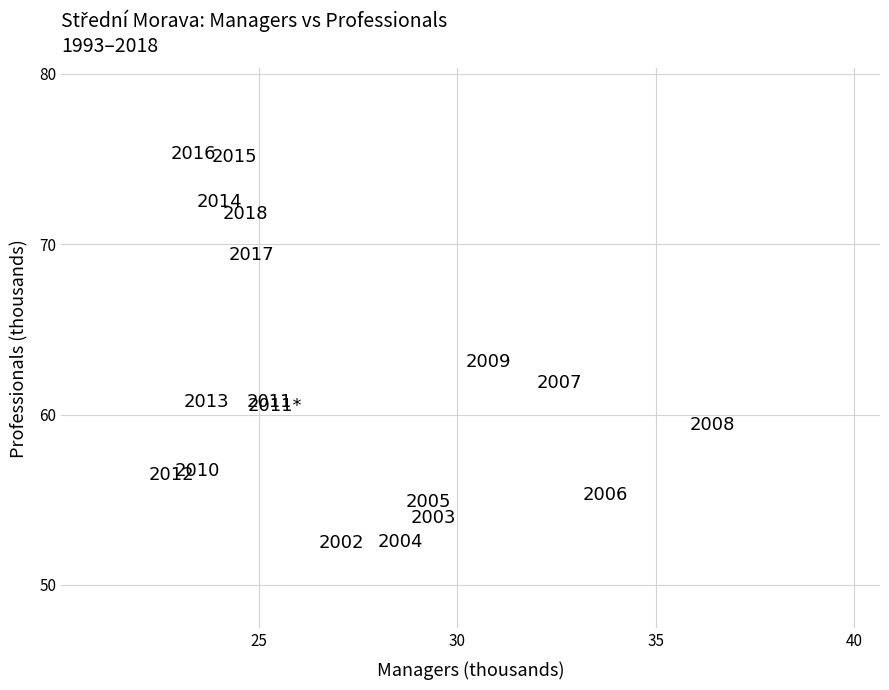

What Y value in the scatter plot is closest to 63?

63.1